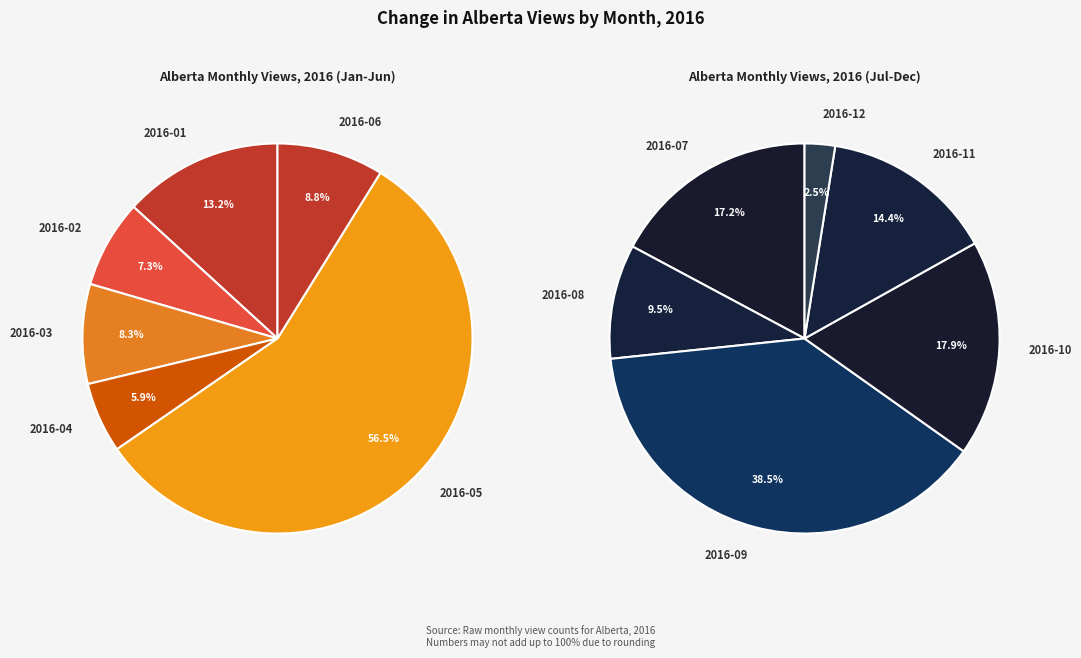

Rank the categories by value from highest to lowest.

2016-05, 2016-09, 2016-01, 2016-06, 2016-03, 2016-10, 2016-07, 2016-02, 2016-11, 2016-04, 2016-08, 2016-12